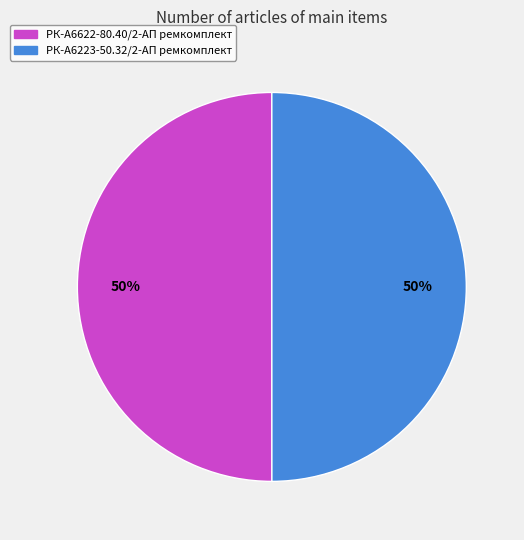

Is it true that РК-А6622-80.40/2-АП ремкомплект is 50% of the pie?

True